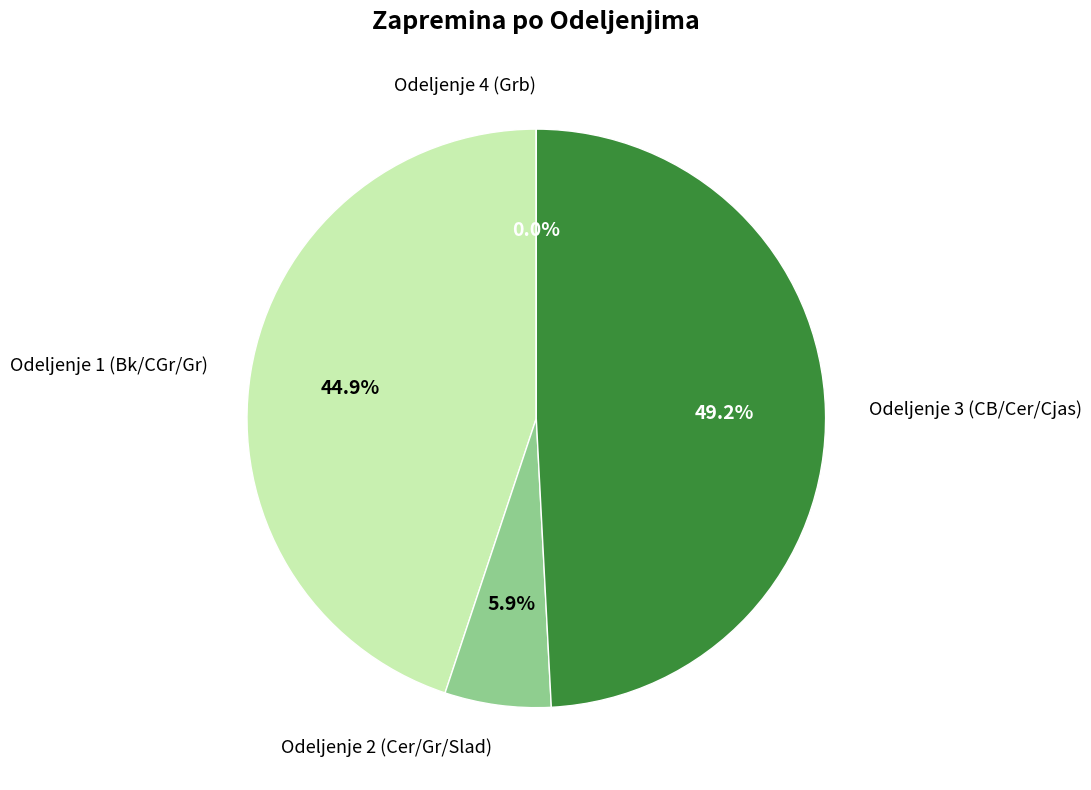

Which category has the biggest portion of the pie?

Odeljenje 3 (CB/Cer/Cjas)